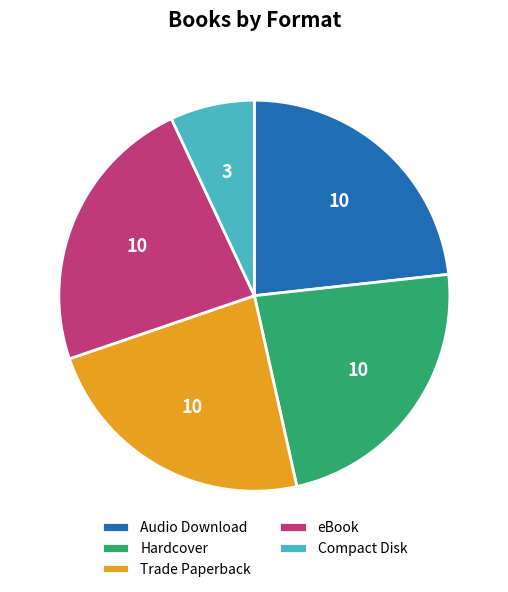

How many slices are in this pie chart?

5